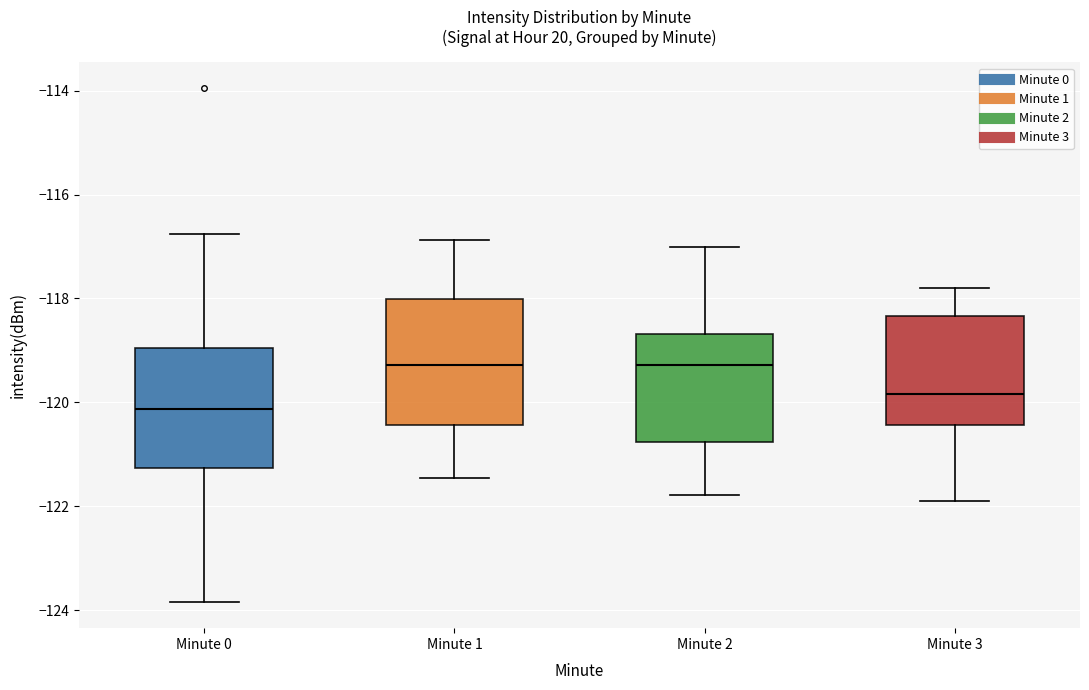

Which box's median line is the lowest?

Minute 0